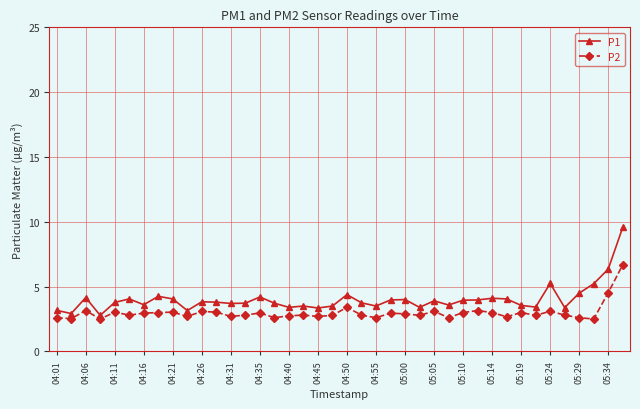

What are all the series names shown in the legend?

P1, P2